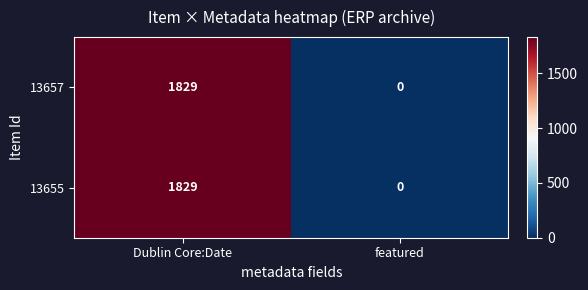

Reading right to left, transcribe all the data shown in this chart.

13657: 0	1829
13655: 0	1829